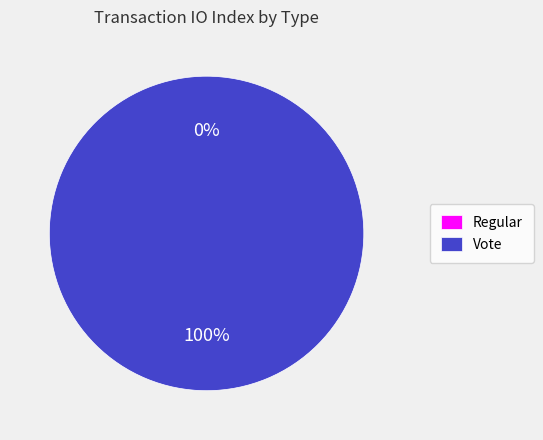

To the nearest percent, what is the combined percentage of Regular and Vote?

100%